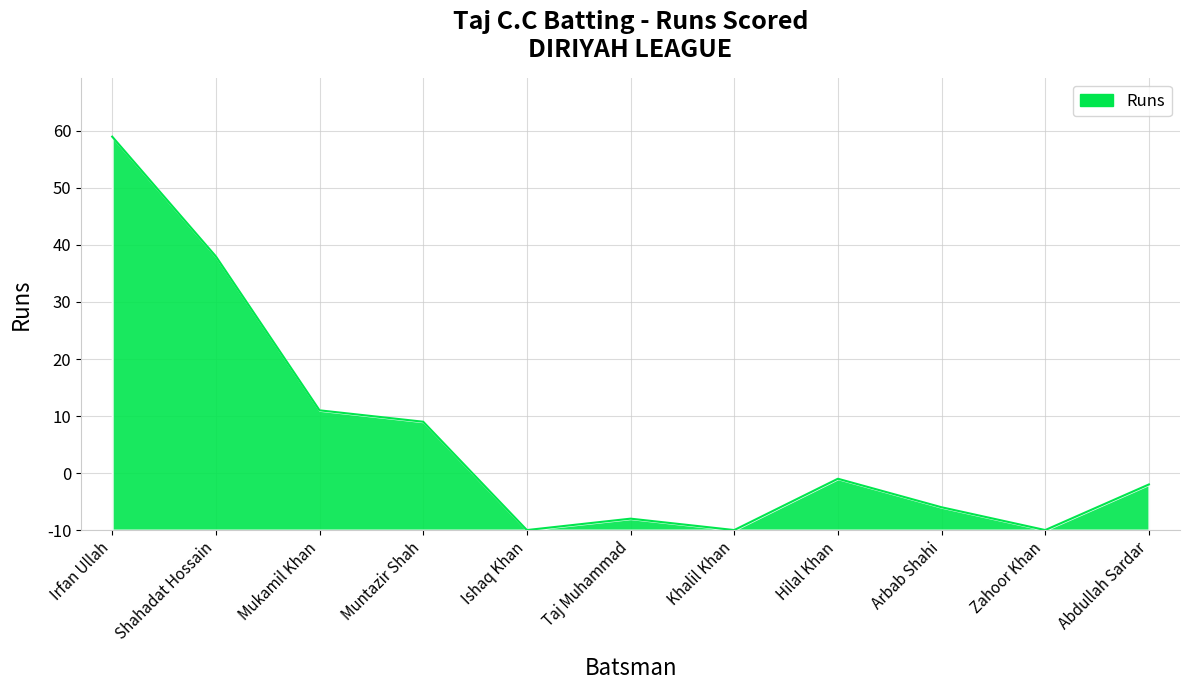

What is the change in value from Mukamil Khan to Muntazir Shah?

-2